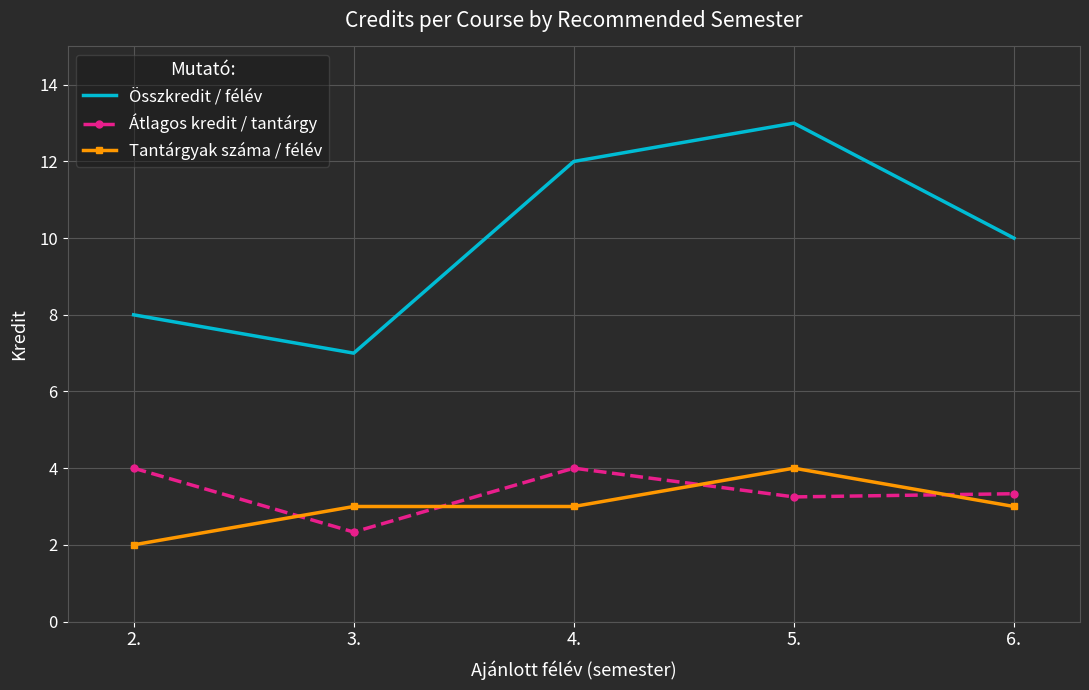

What position from the left is 2.?

1